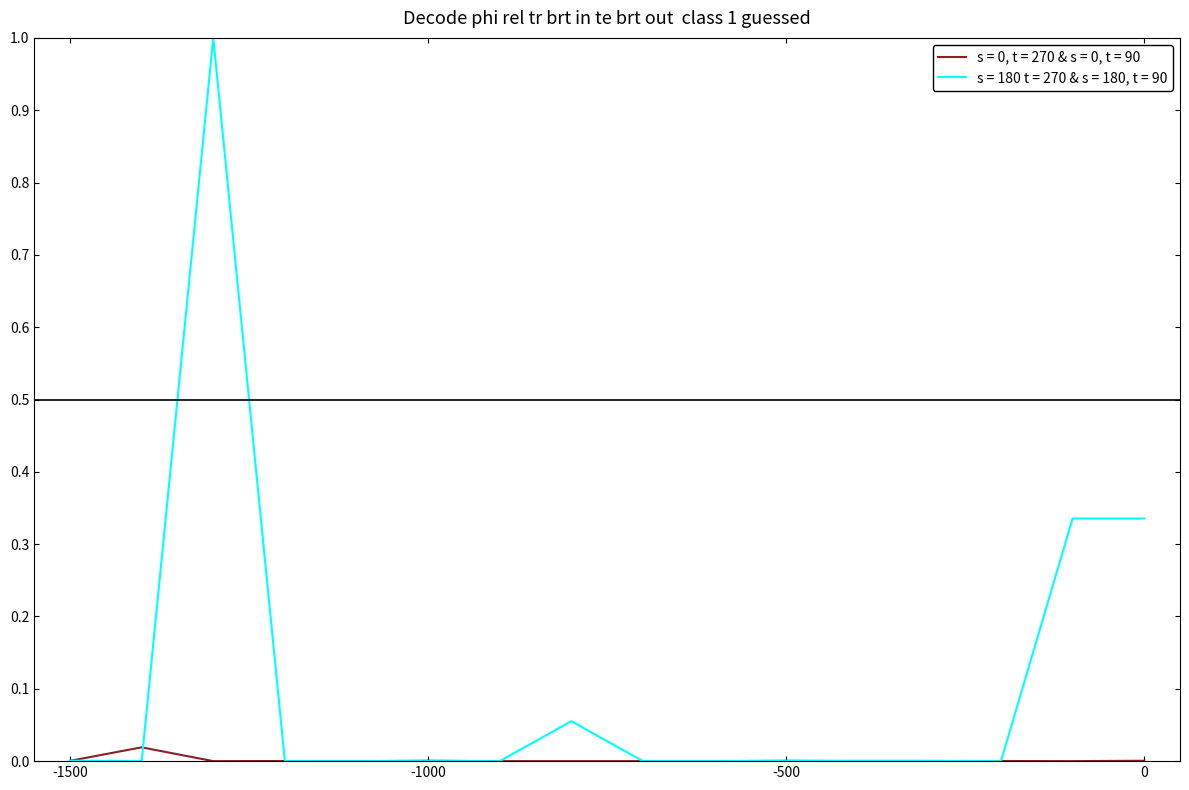

What is the sum of all s = 180 t = 270 & s = 180, t = 90 values?

1.7